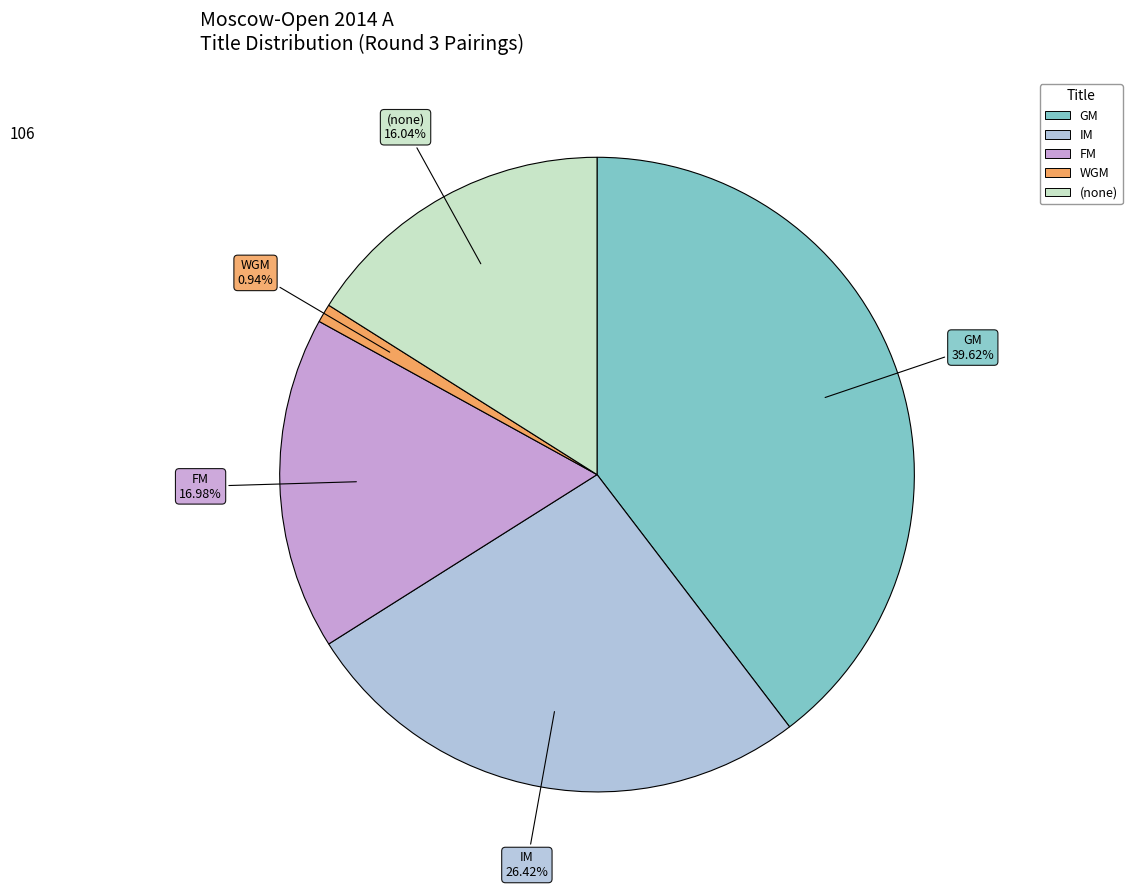

Is there any slice that represents more than half of the pie?

No